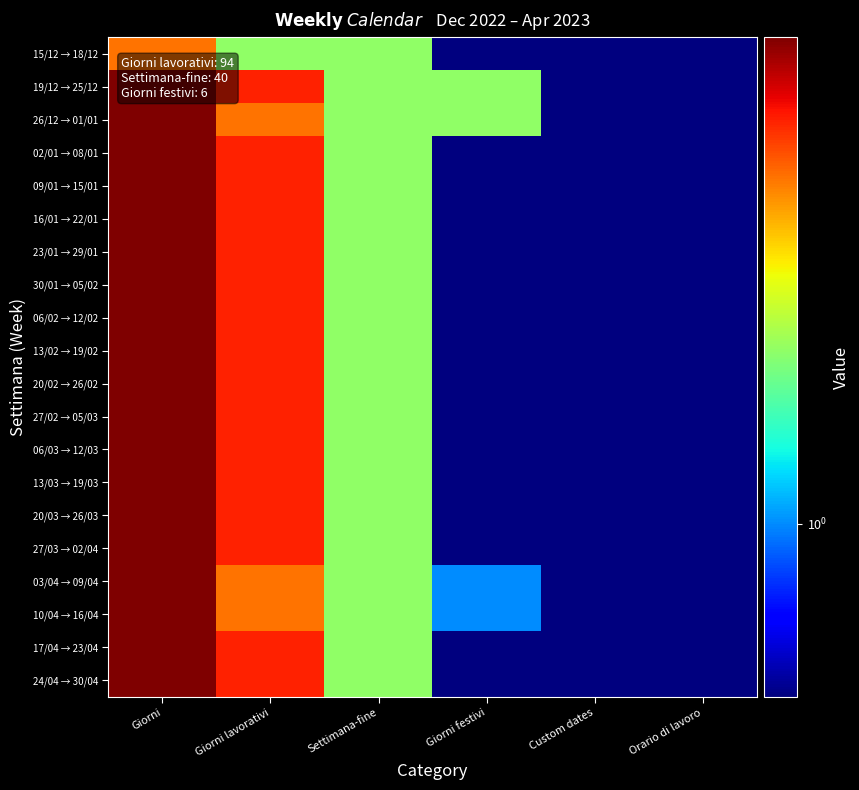

What is the difference between the highest and lowest values at Giorni lavorativi?

3.0